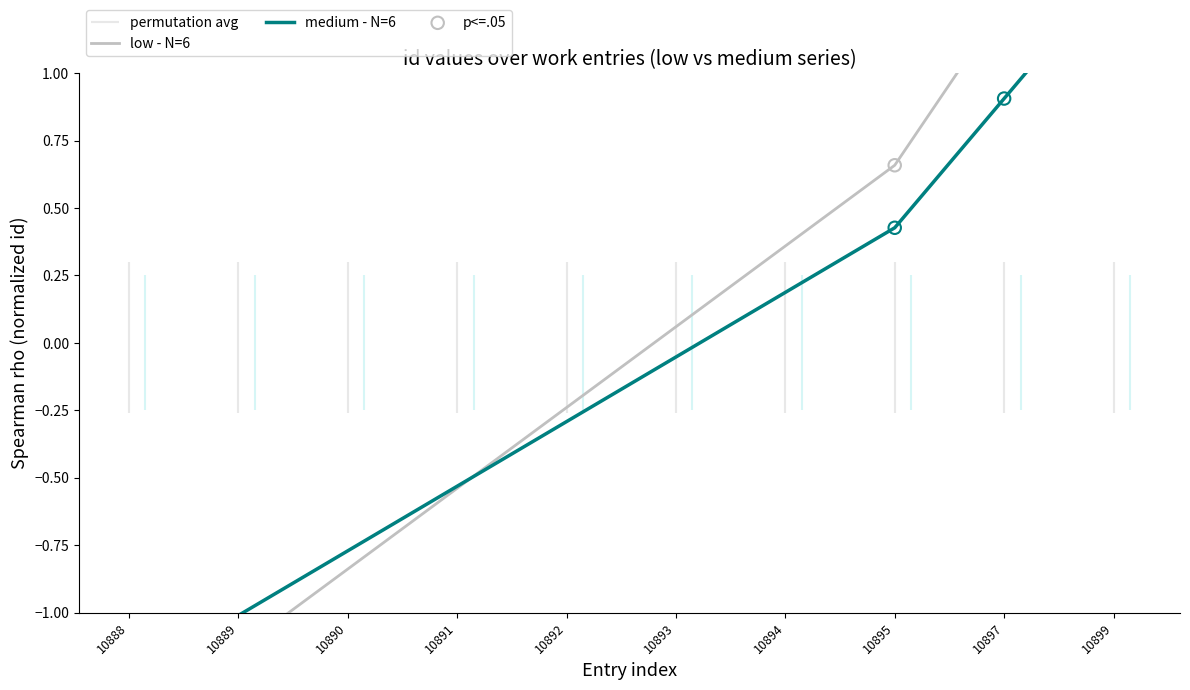

At which category is the sum across all series the highest?

10899